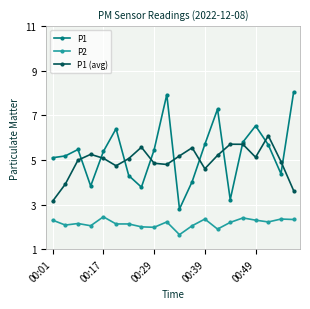

Is this an area chart (filled region under the line)?

No